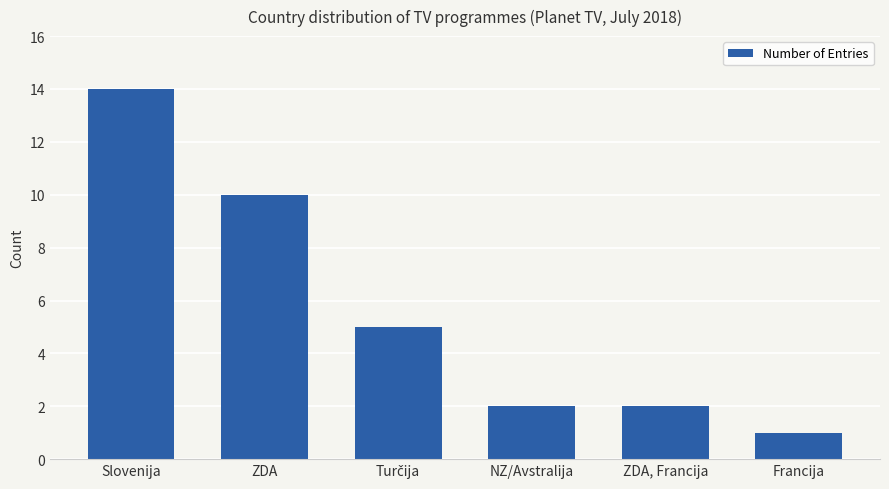

How many data points are less than 5?

3